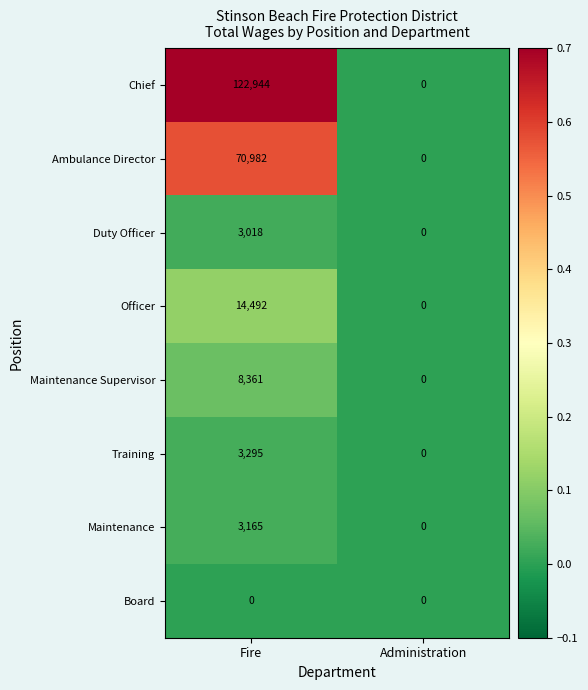

What is the highest value of the Ambulance Director series?

70982